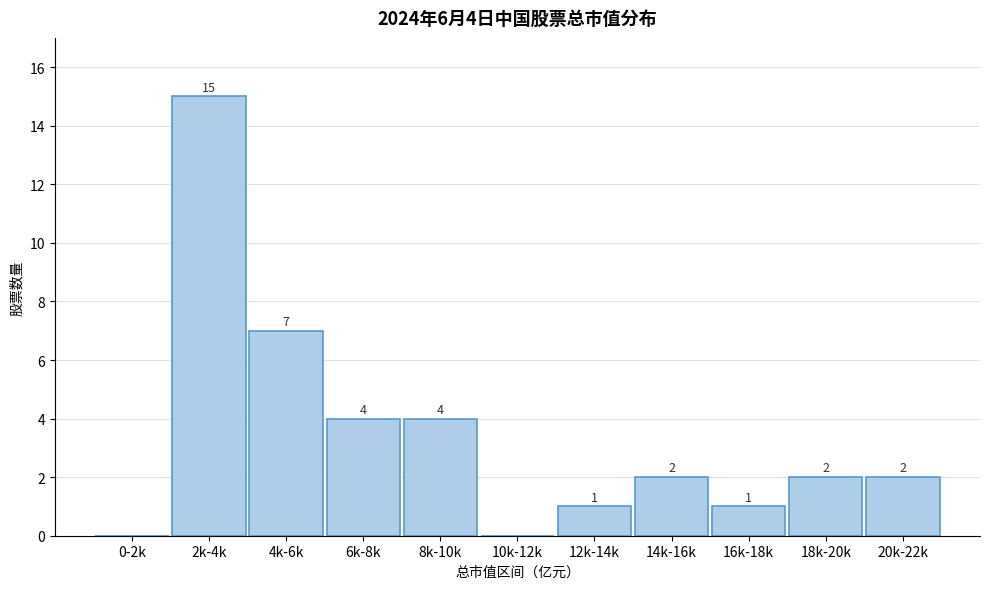

Reading left to right, extract all data points from this chart.

0-2k=0	2k-4k=15	4k-6k=7	6k-8k=4	8k-10k=4	10k-12k=0	12k-14k=1	14k-16k=2	16k-18k=1	18k-20k=2	20k-22k=2